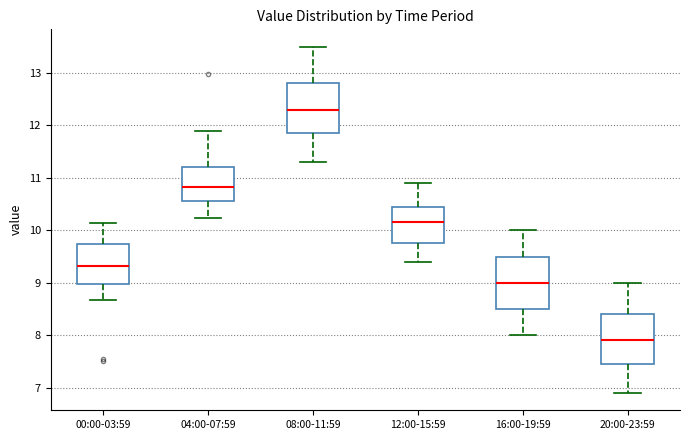

Where is the lower edge of the box for 12:00-15:59 on the y-axis? The values are not printed on the chart, so give them approximately, as read against the axis.

9.8